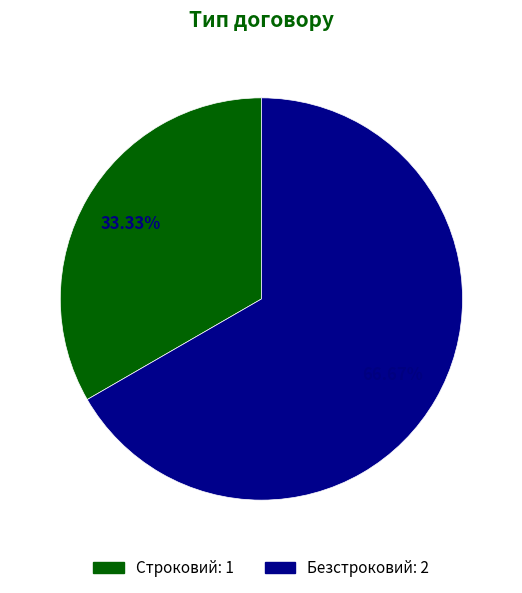

Which slice is the largest?

Безстроковий